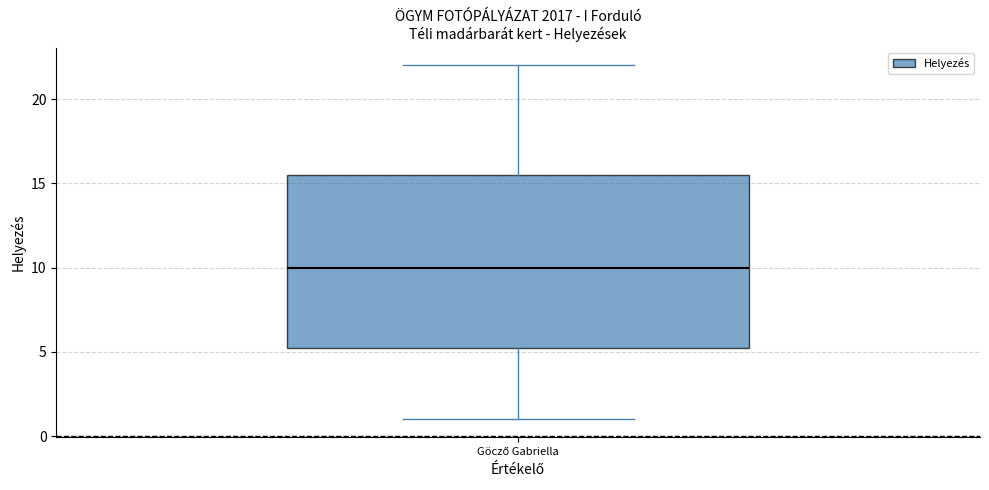

Where is the upper edge of the box for Göcző Gabriella on the y-axis? The values are not printed on the chart, so give them approximately, as read against the axis.

15.5